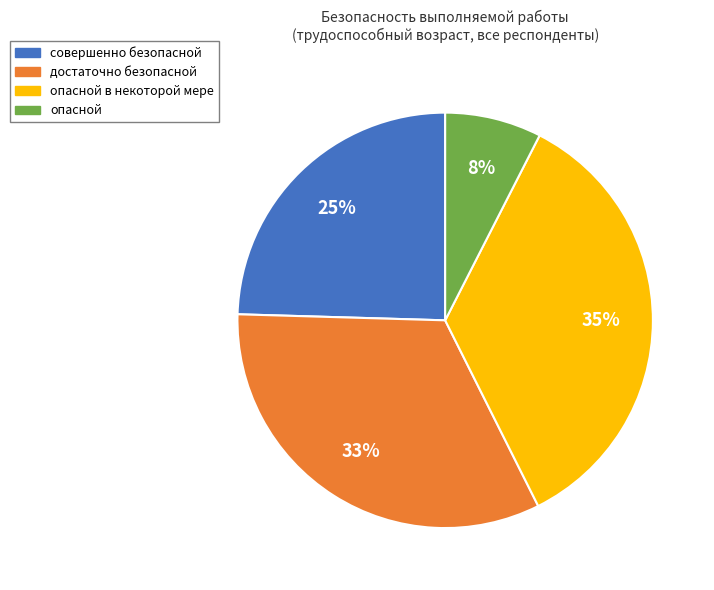

Does any single category account for the majority?

No